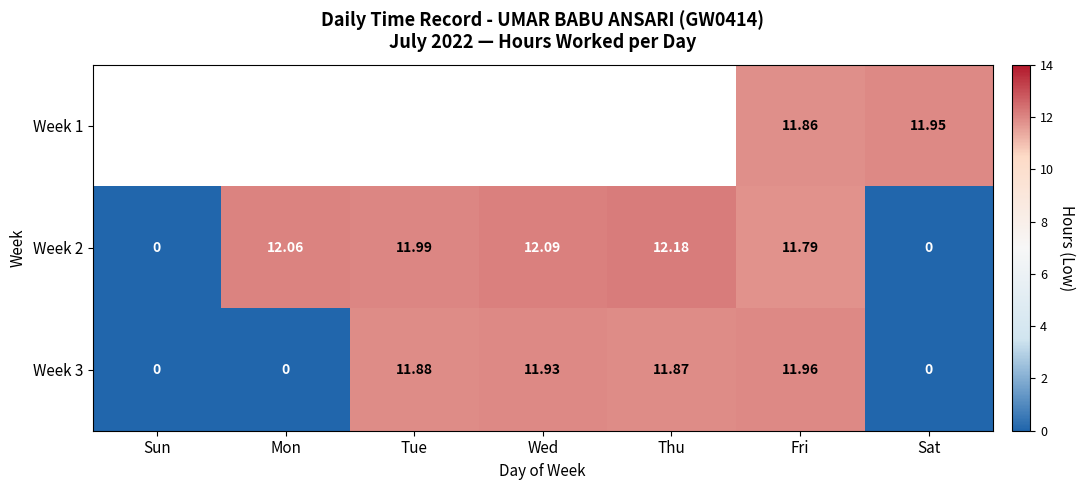

The Week 3 series shows -3.8 at Mon. True or false?

False